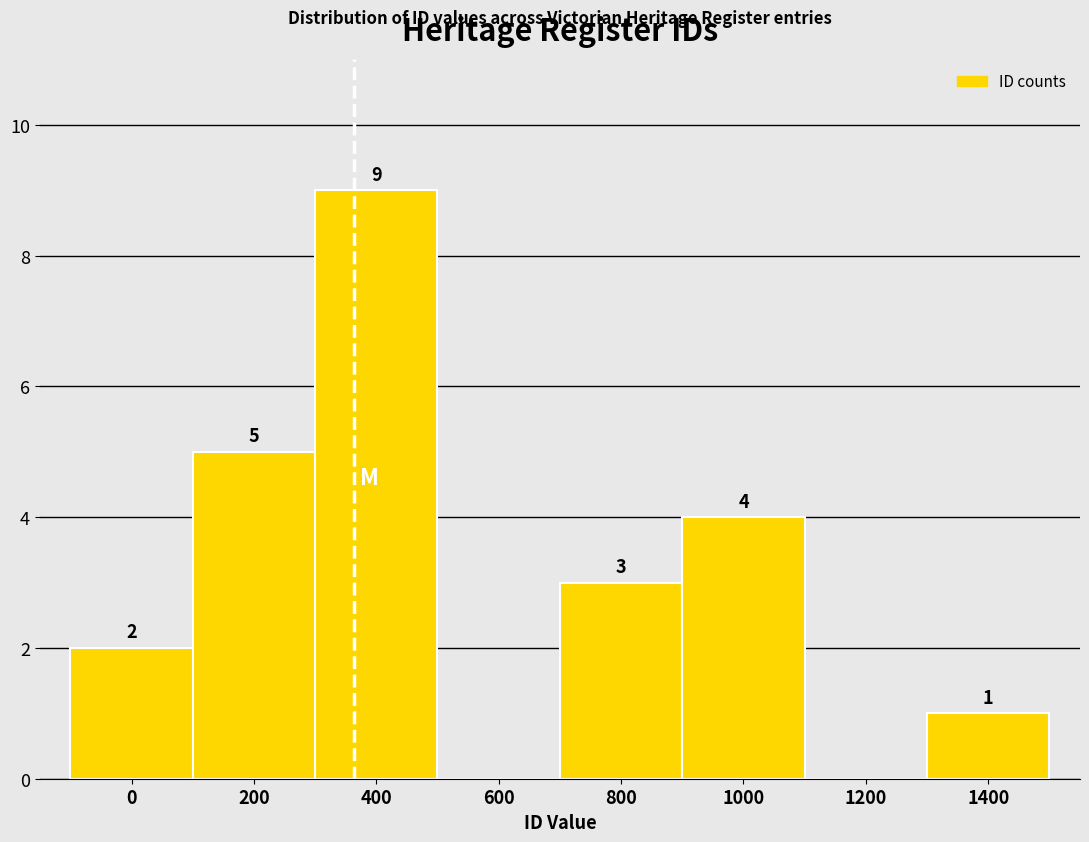

Reading right to left, list all the values displayed in this chart.

1400=1	1200=0	1000=4	800=3	600=0	400=9	200=5	0=2